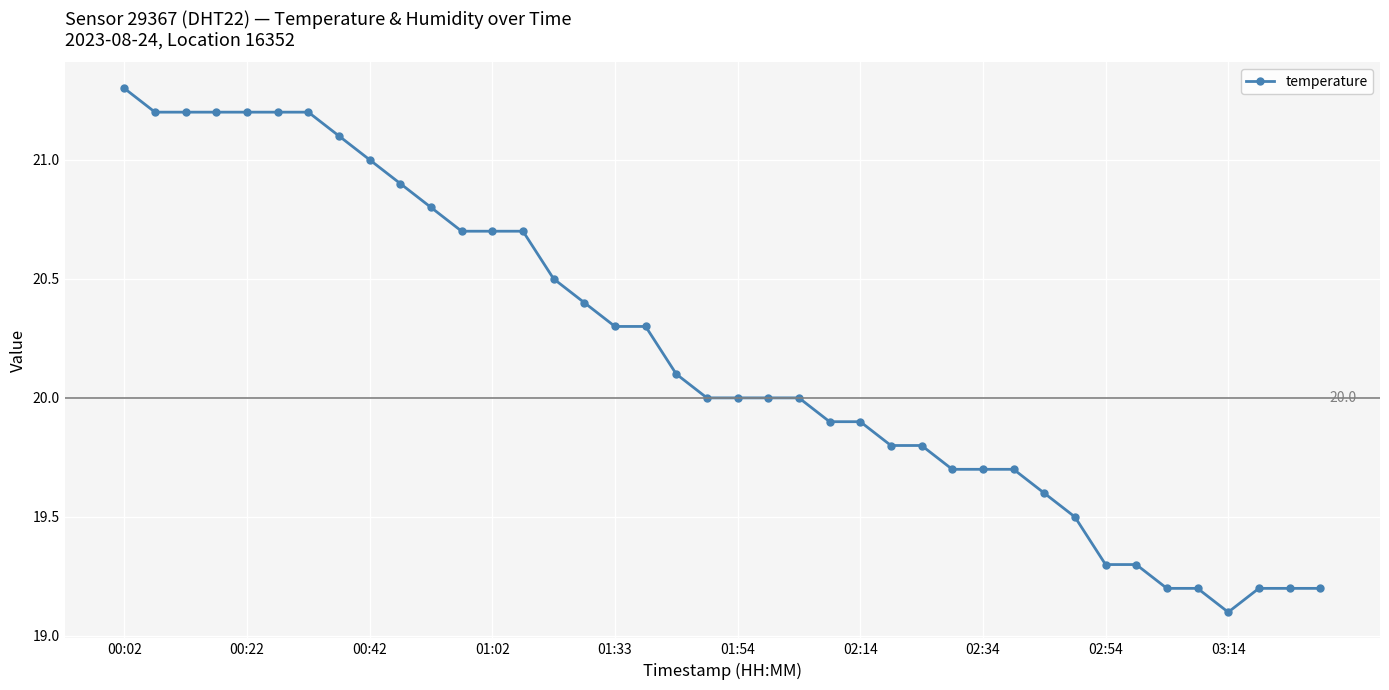

How many series are shown in this chart?

1